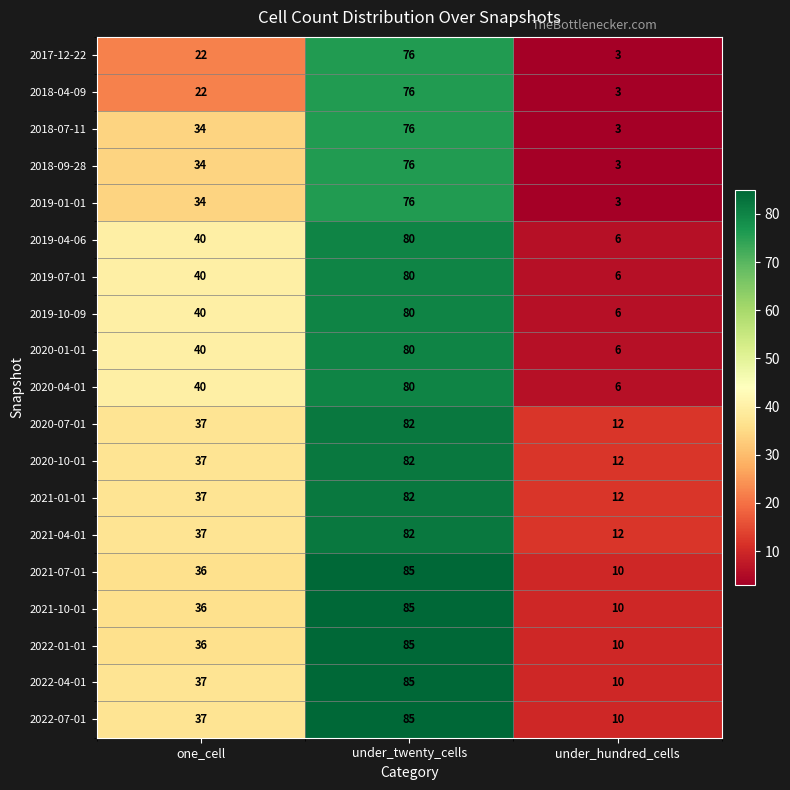

At which category is the sum across all series the highest?

under_twenty_cells